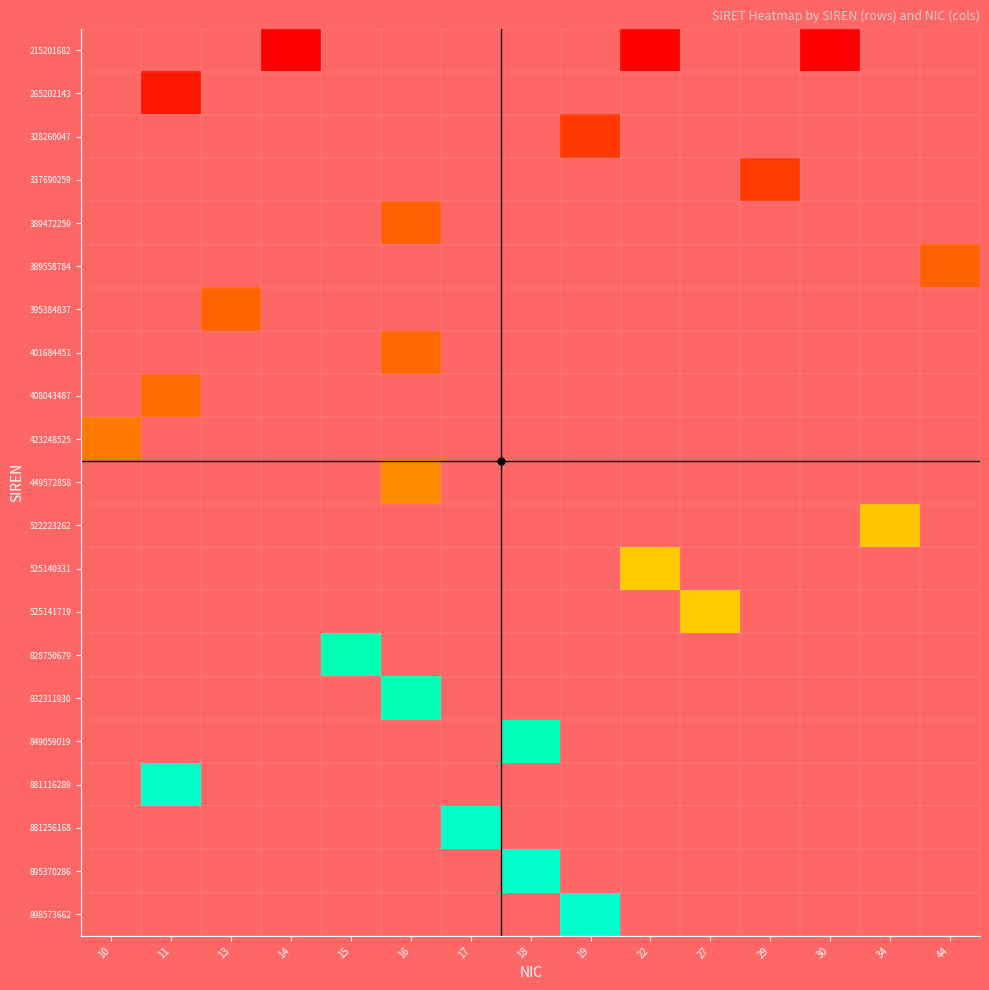

Count the number of categories in the chart.

15